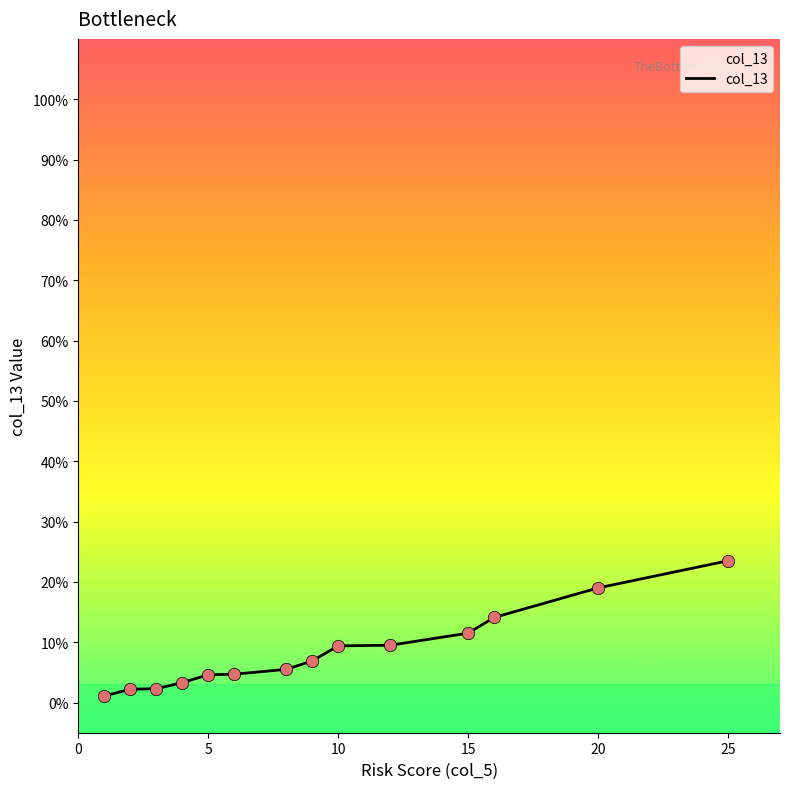

What is the difference between the maximum and minimum values?

22.4